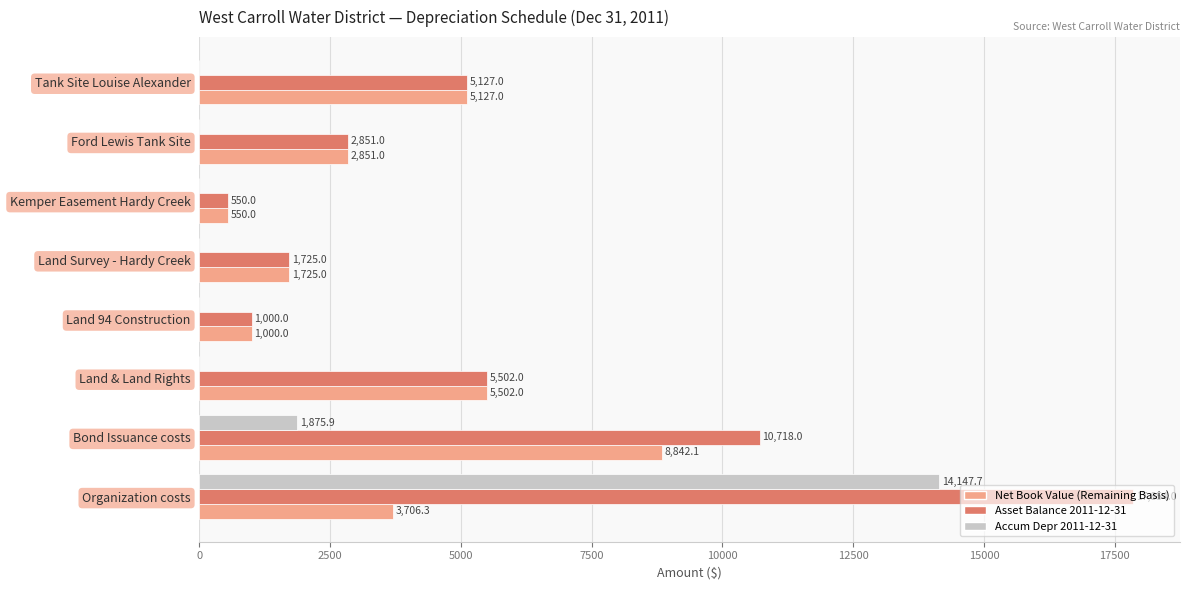

What is the total value across all series at Tank Site Louise Alexander?

10254.0